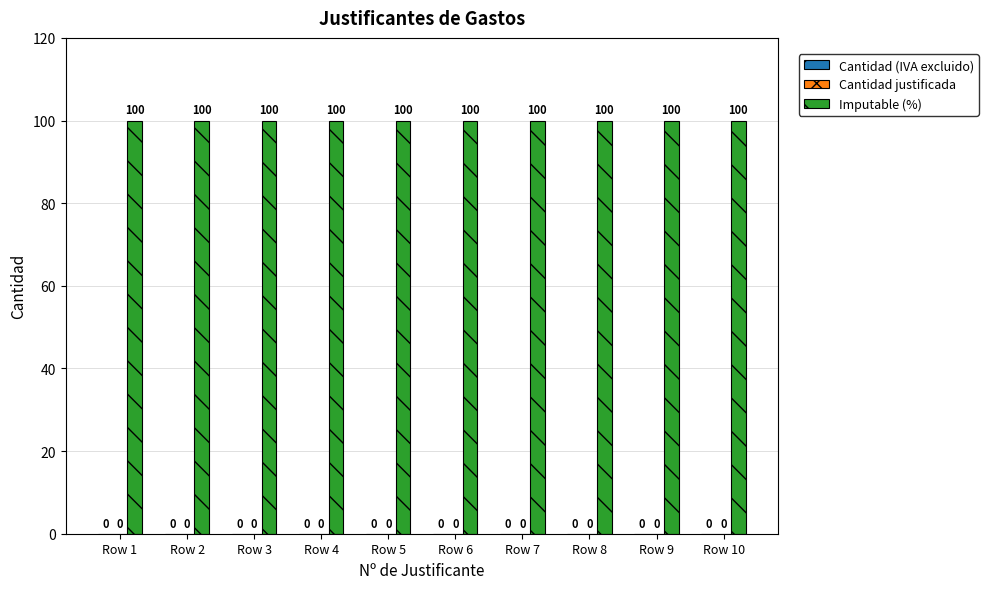

What is the total value across all series at Row 9?

100